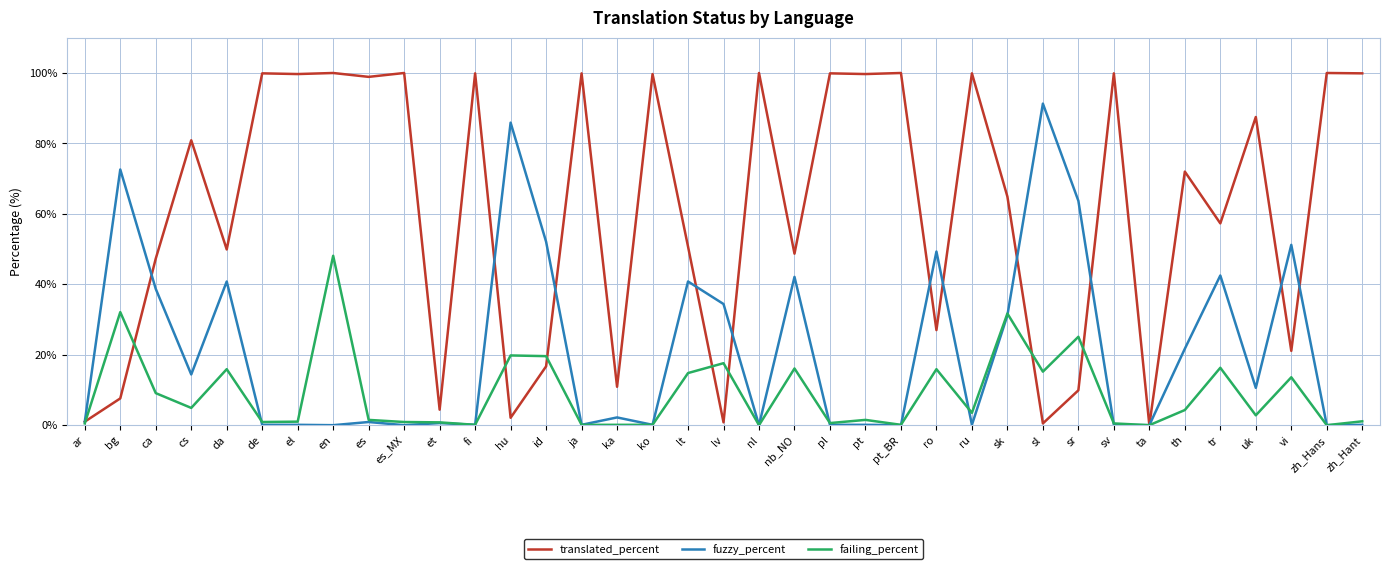

After their last crossing, which series has the higher values: failing_percent or translated_percent?

translated_percent